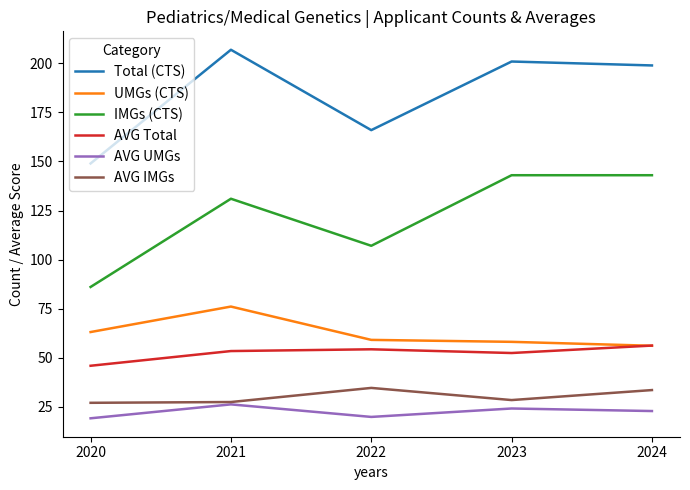

What is the approximate value of AVG UMGs at 2022?

19.7